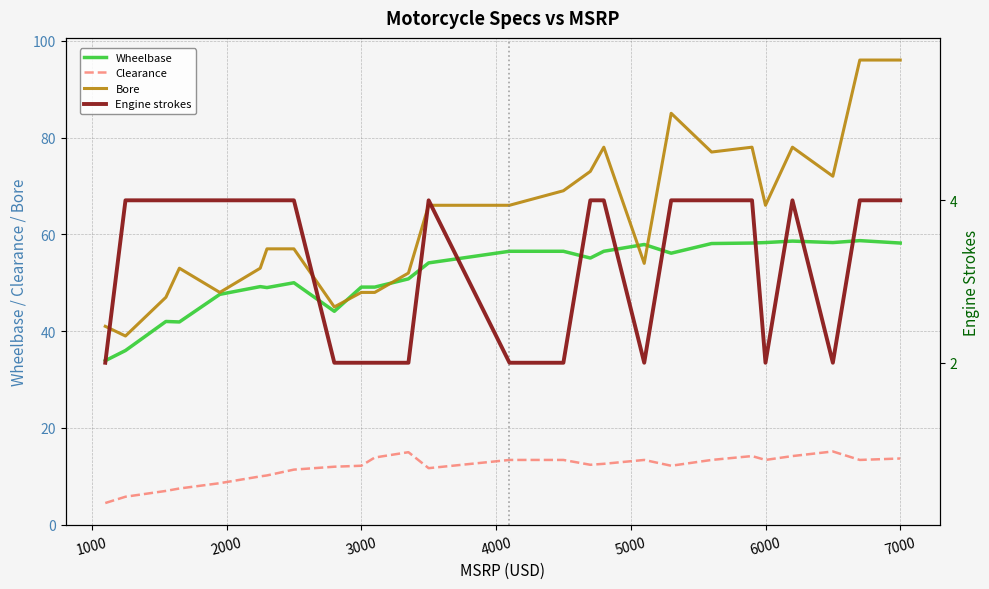

How many values in the Wheelbase series exceed 55?

13